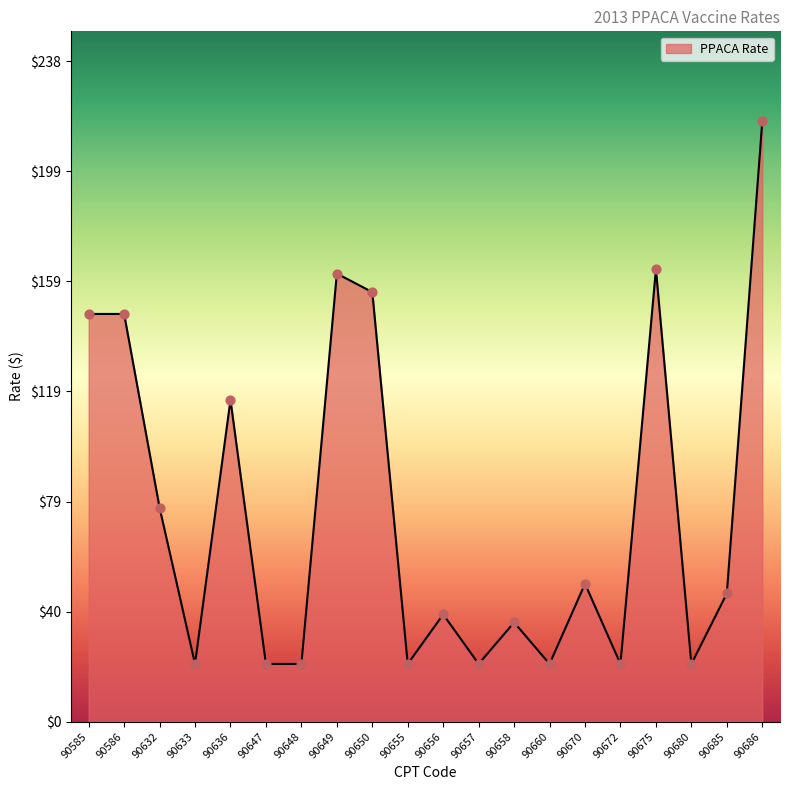

Approximately how many times larger is the value at 90658 compared to 90657?

1.7